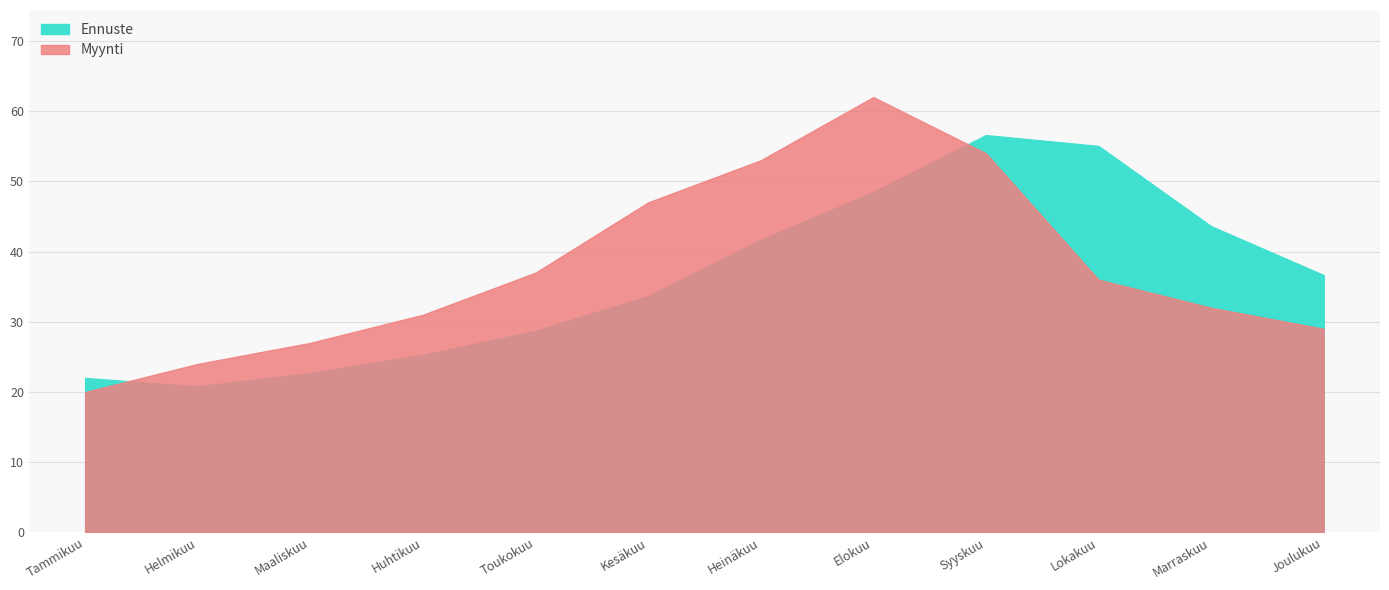

Reading left to right, extract all data points from this chart.

Myynti: Tammikuu=20.0	Helmikuu=24.0	Maaliskuu=27.0	Huhtikuu=31.0	Toukokuu=37.0	Kesäkuu=47.0	Heinäkuu=53.0	Elokuu=62.0	Syyskuu=54.0	Lokakuu=36.0	Marraskuu=32.0	Joulukuu=29.0
Ennuste: Tammikuu=22.0	Helmikuu=20.8	Maaliskuu=22.7	Huhtikuu=25.3	Toukokuu=28.7	Kesäkuu=33.7	Heinäkuu=41.7	Elokuu=48.5	Syyskuu=56.6	Lokakuu=55.0	Marraskuu=43.6	Joulukuu=36.6